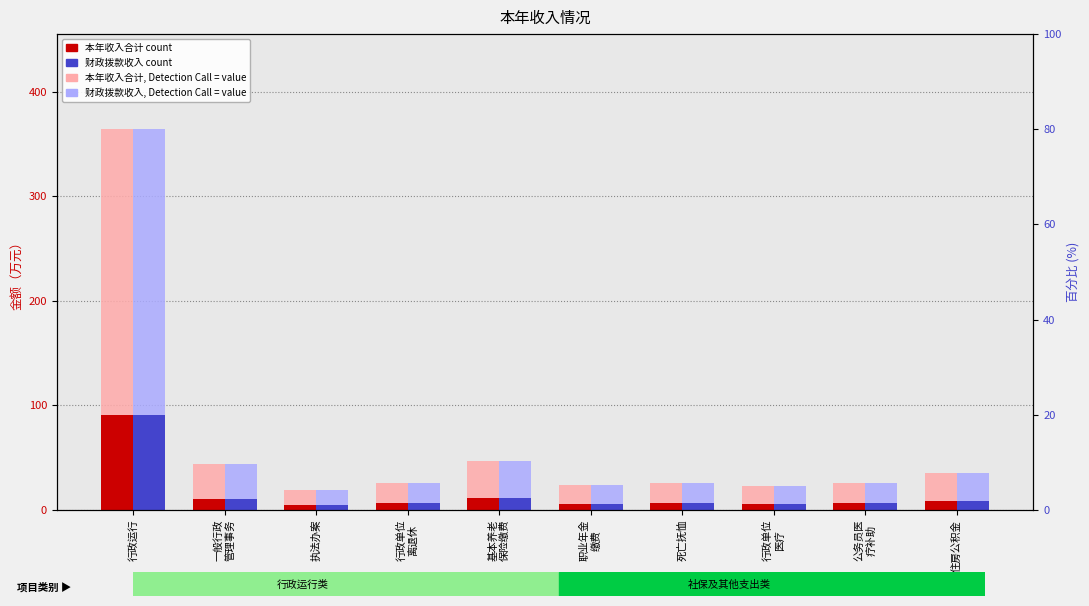

How many values in the 本年收入合计 series are below 6?

3